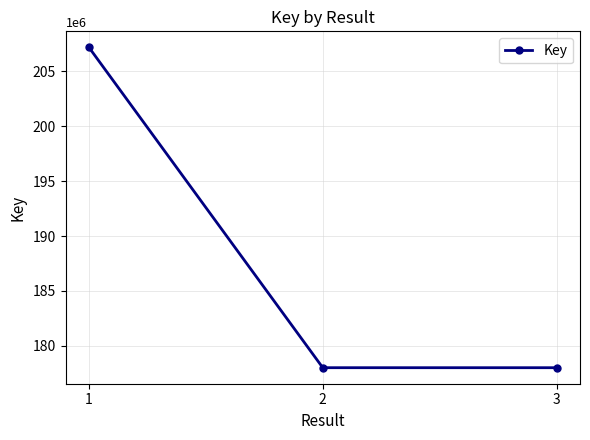

The chart shows a value of 298504866 at 3. True or false?

False